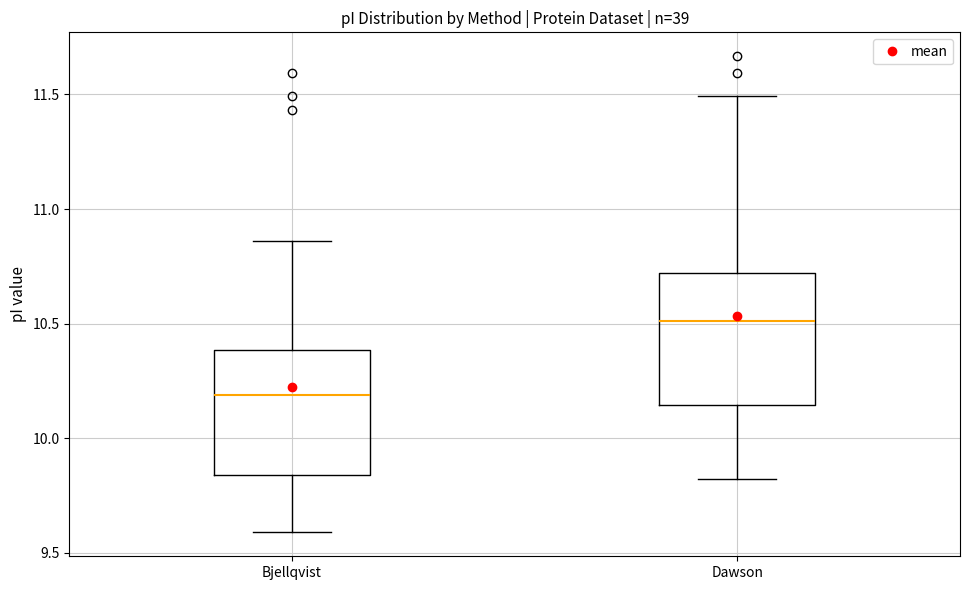

Which box has the lowest median line?

Bjellqvist